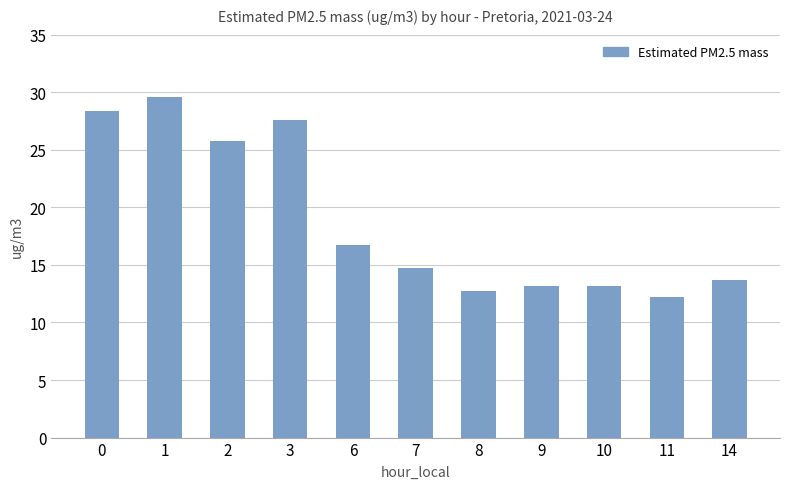

How many data points are less than 14?

5